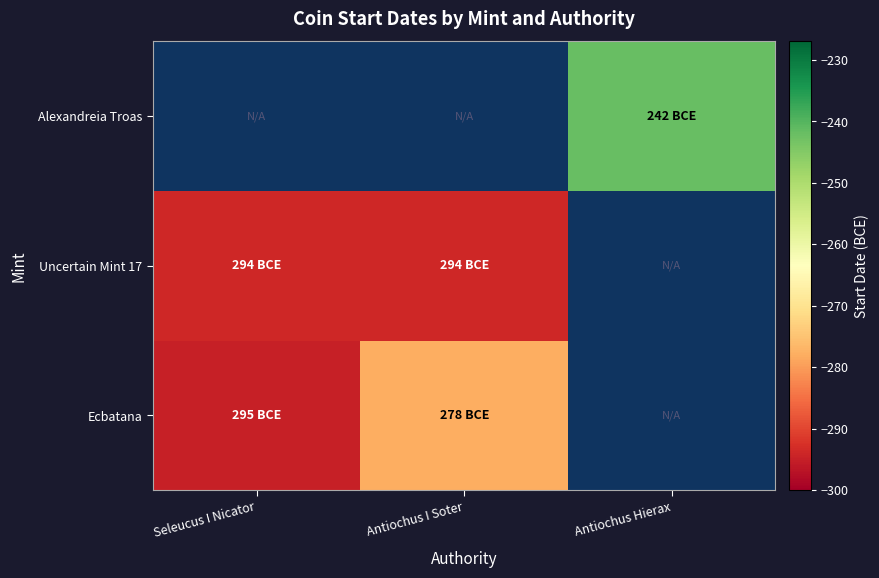

List the series in order of their peak value, highest first.

Alexandreia Troas, Ecbatana, Uncertain Mint 17